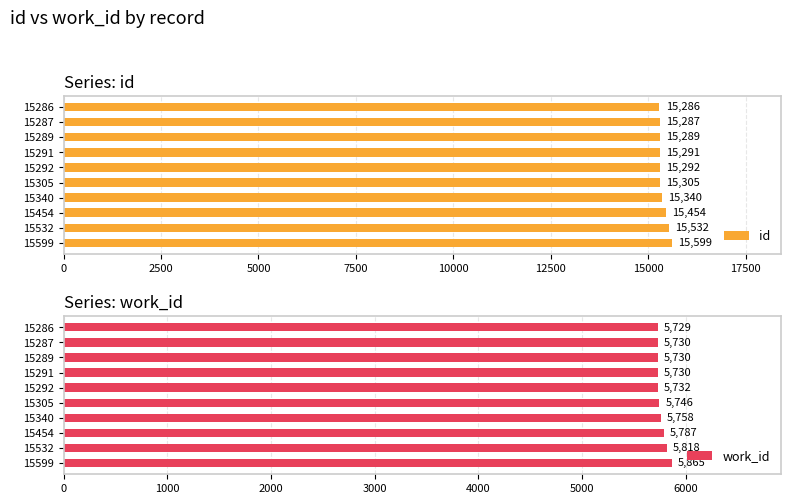

Is it true that id equals 15289 at 15289?

True